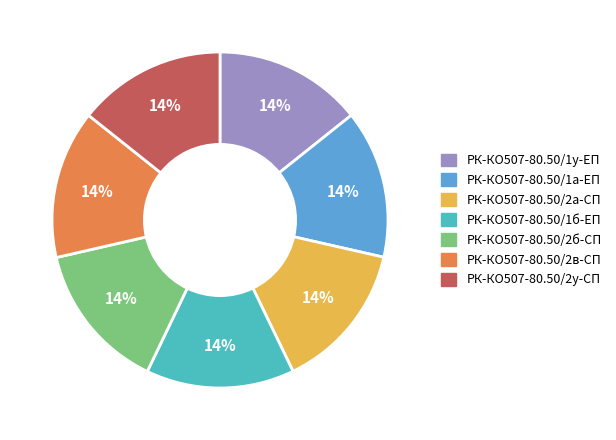

True or false: РК-КО507-80.50/2б-СП accounts for 14% of the total.

True